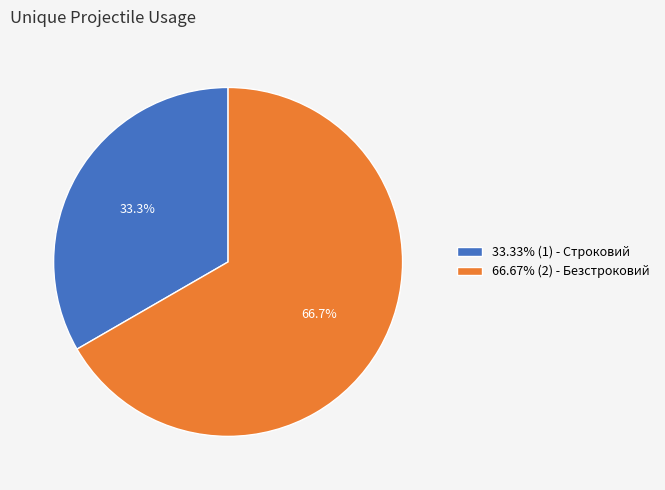

What is the total percentage of 66.67% (2) - Безстроковий and 33.33% (1) - Строковий?

100.0%